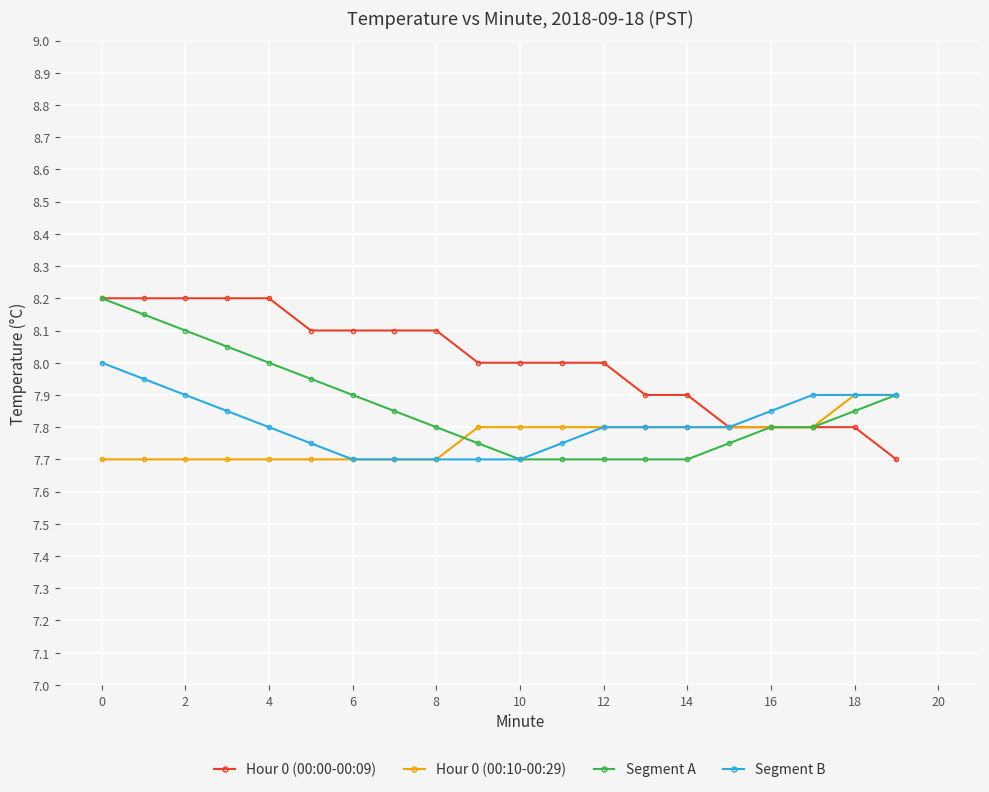

At how many categories does at least one series exceed 7?

20